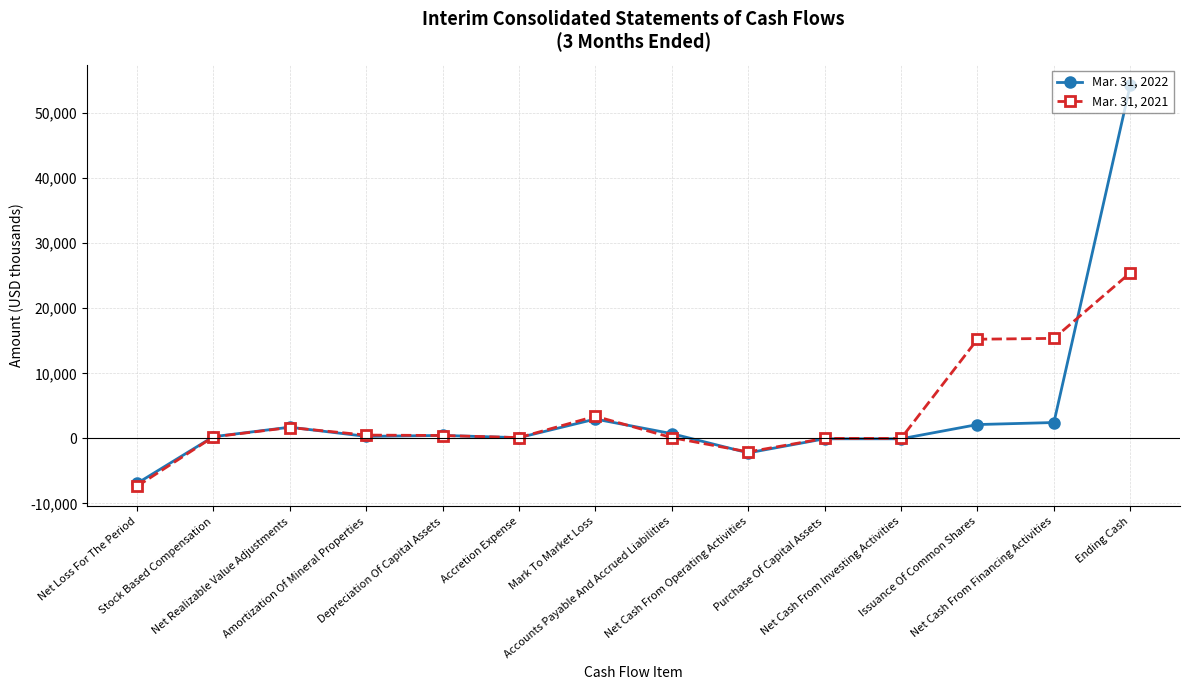

Which series ends up on top after the final intersection of Mar. 31, 2021 and Mar. 31, 2022?

Mar. 31, 2022